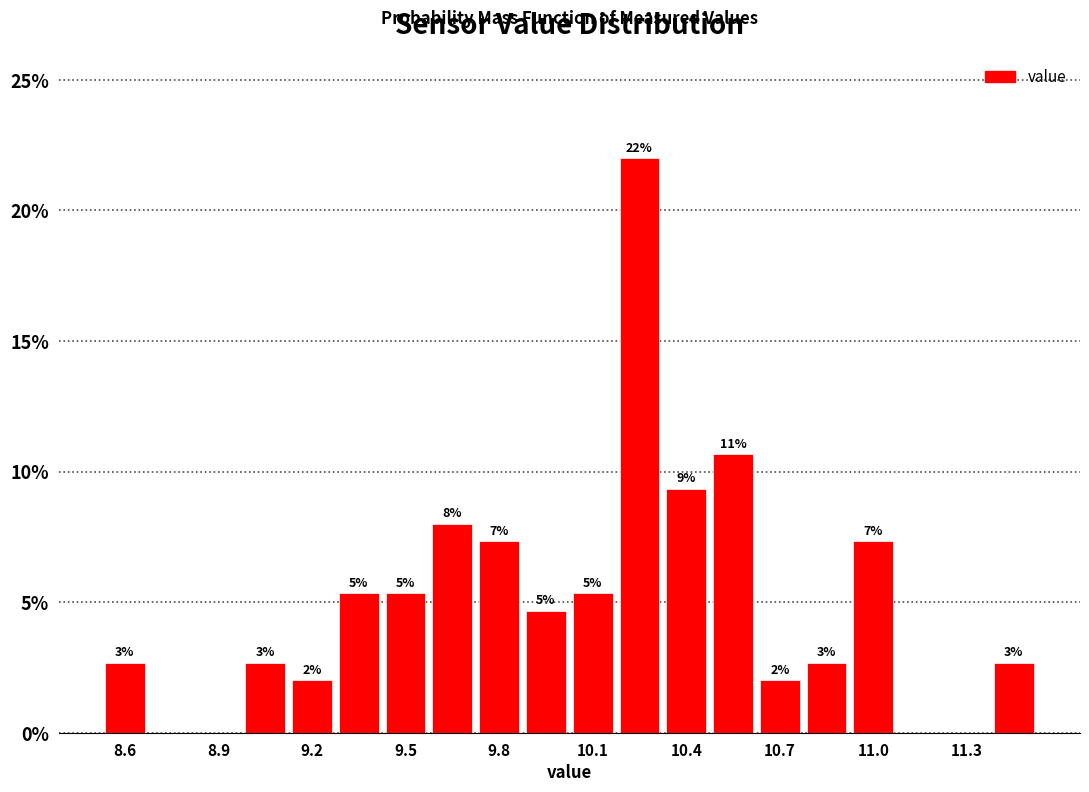

Read against the x-axis, roughly where is the centre of the tallest bar?

10.25